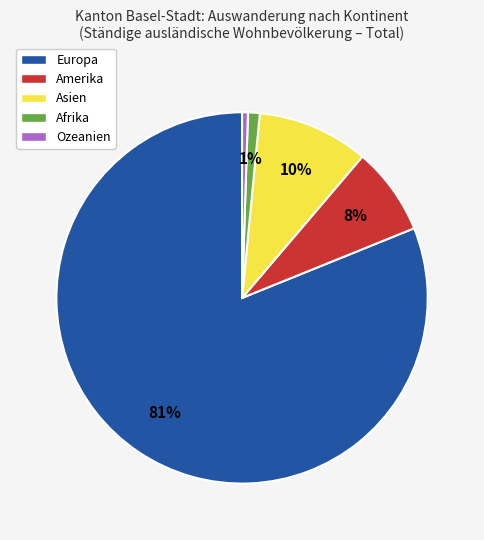

How many slices are in this pie chart?

5